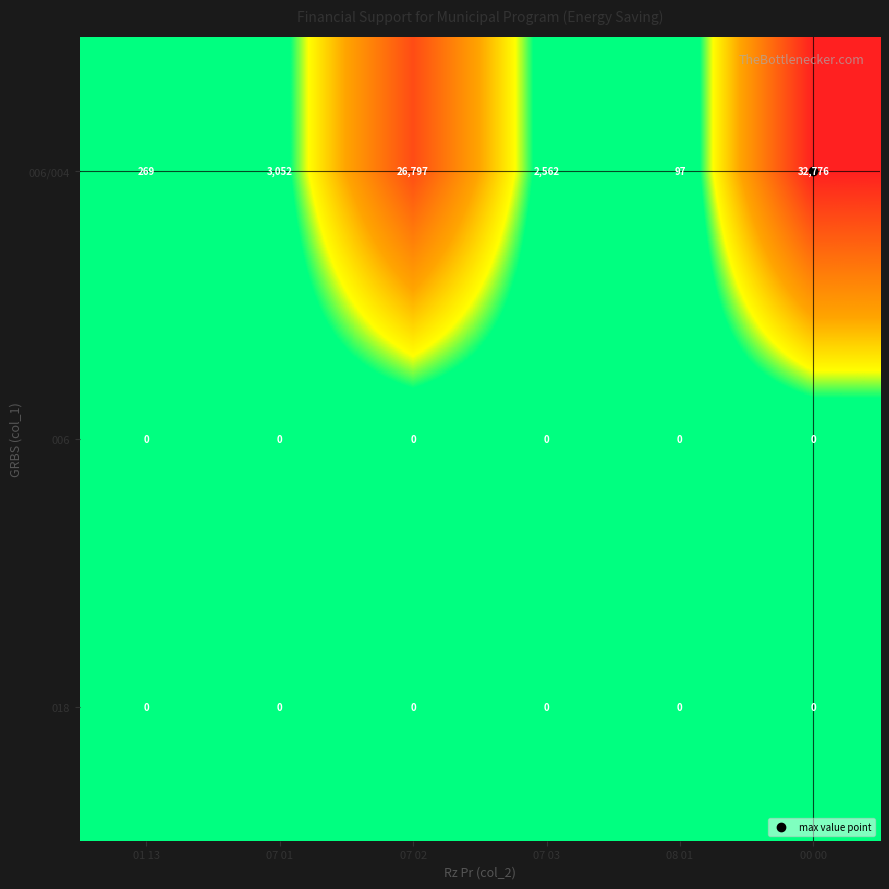

Which series has the largest range (max minus min)?

006/004